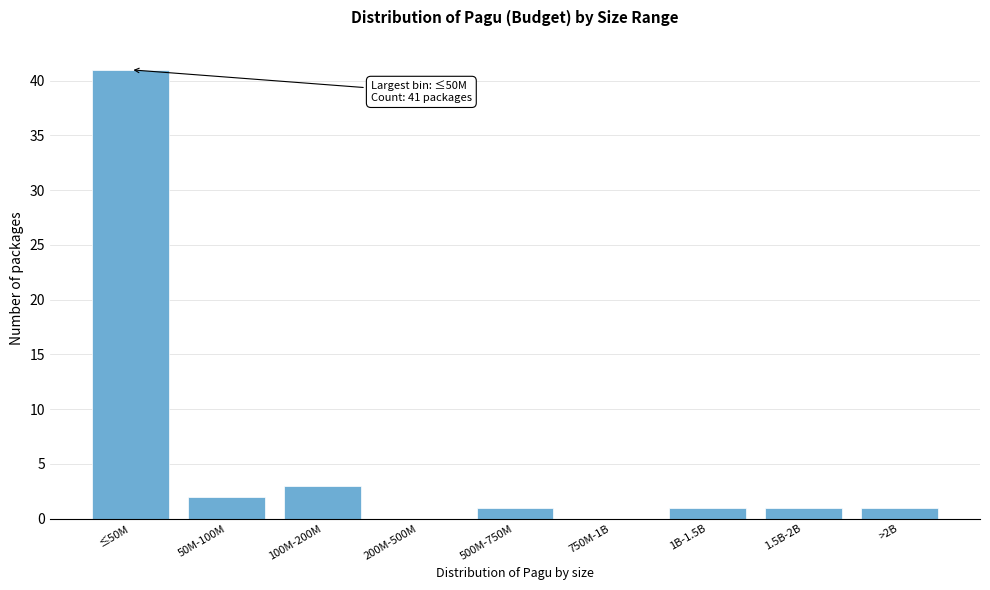

Reading left to right, transcribe all the data shown in this chart.

≤50M=41	50M-100M=2	100M-200M=3	200M-500M=0	500M-750M=1	750M-1B=0	1B-1.5B=1	1.5B-2B=1	>2B=1